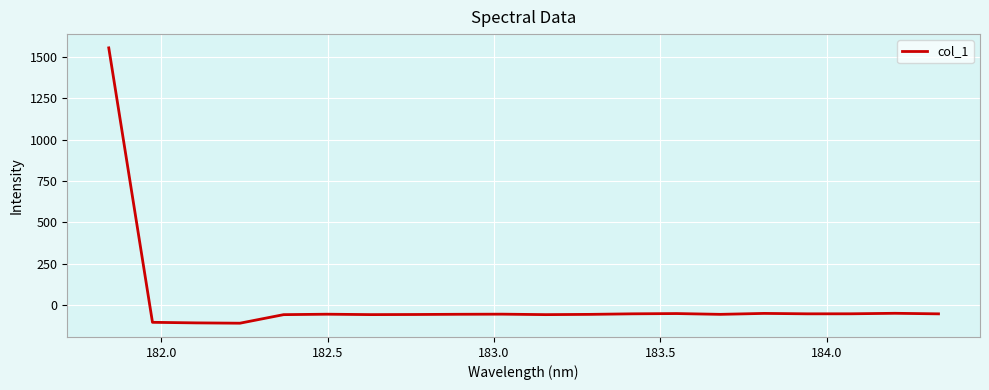

What is the greatest value displayed?

1555.7